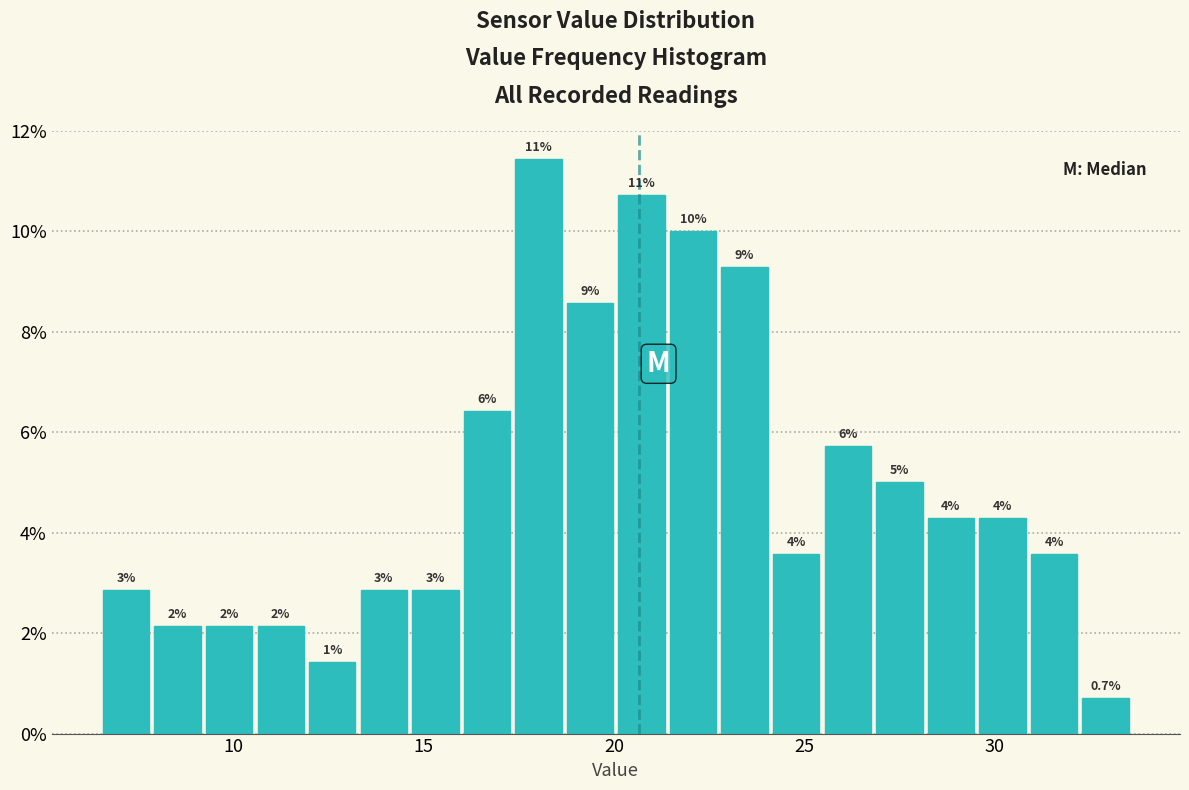

Read against the x-axis, roughly where is the centre of the tallest bar?

18.0